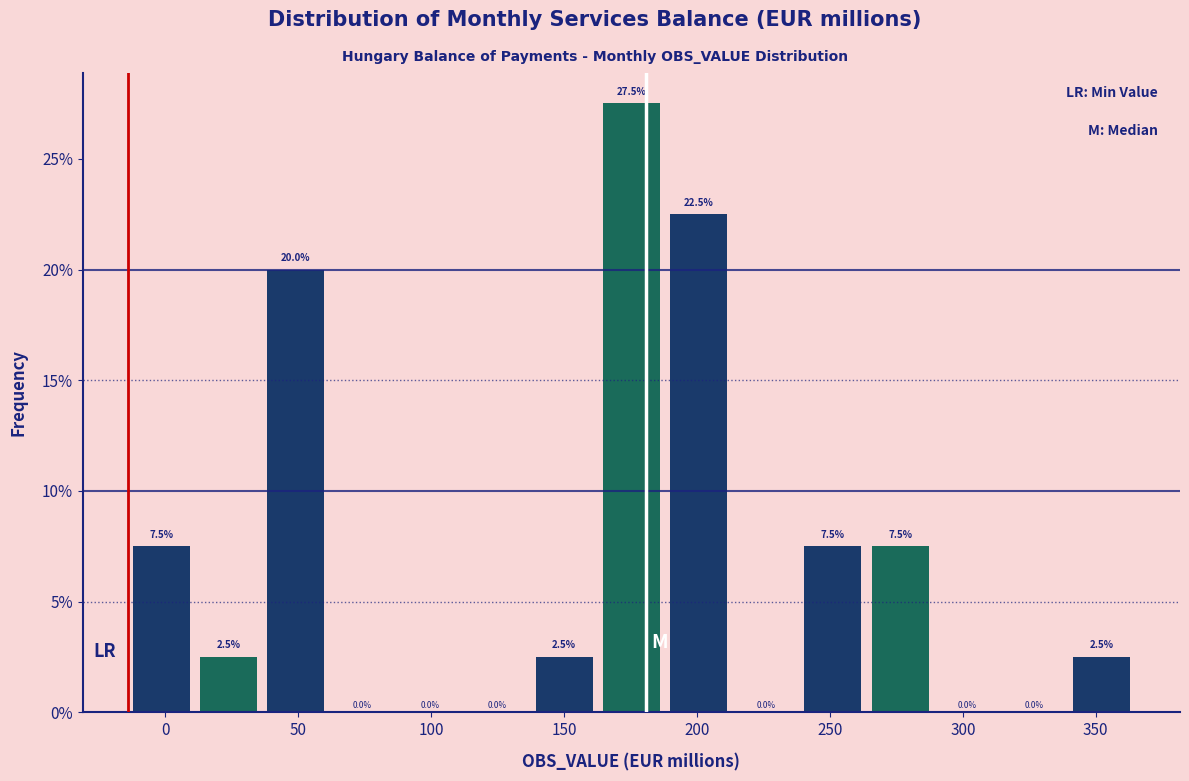

Reading left to right, transcribe this chart: for each bar, give the range it covers on the x-axis and its height. The bar edges are not printed on the chart, so give them approximately, as read against the axis.

-15 to 10: 7.5
10 to 35: 2.5
35 to 60: 20.0
60 to 85: 0.0
85 to 110: 0.0
110 to 135: 0.0
135 to 165: 2.5
165 to 190: 27.5
190 to 215: 22.5
215 to 240: 0.0
240 to 265: 7.5
265 to 290: 7.5
290 to 315: 0.0
315 to 340: 0.0
340 to 365: 2.5